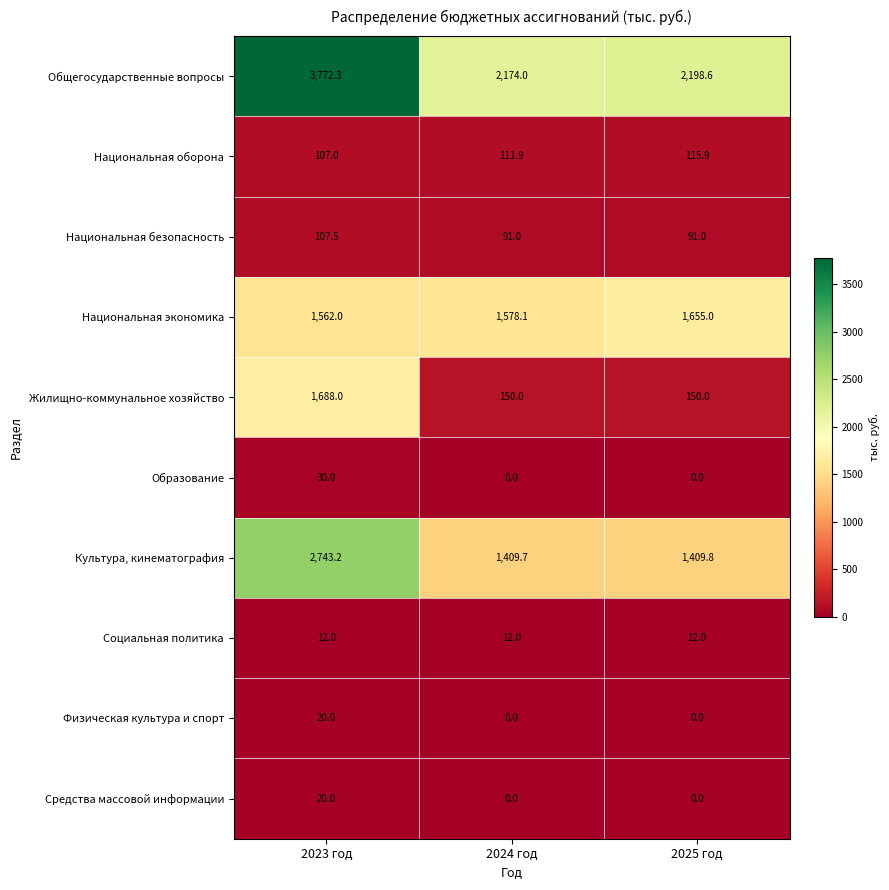

Reading left to right, what are all the values shown in this chart?

Общегосударственные вопросы: 2023 год=3772.3	2024 год=2174.0	2025 год=2198.6
Национальная оборона: 2023 год=107.0	2024 год=111.9	2025 год=115.9
Национальная безопасность: 2023 год=107.5	2024 год=91.0	2025 год=91.0
Национальная экономика: 2023 год=1562.0	2024 год=1578.1	2025 год=1655.0
Жилищно-коммунальное хозяйство: 2023 год=1688.0	2024 год=150.0	2025 год=150.0
Образование: 2023 год=30.0	2024 год=0.0	2025 год=0.0
Культура, кинематография: 2023 год=2743.2	2024 год=1409.7	2025 год=1409.8
Социальная политика: 2023 год=12.0	2024 год=12.0	2025 год=12.0
Физическая культура и спорт: 2023 год=20.0	2024 год=0.0	2025 год=0.0
Средства массовой информации: 2023 год=20.0	2024 год=0.0	2025 год=0.0